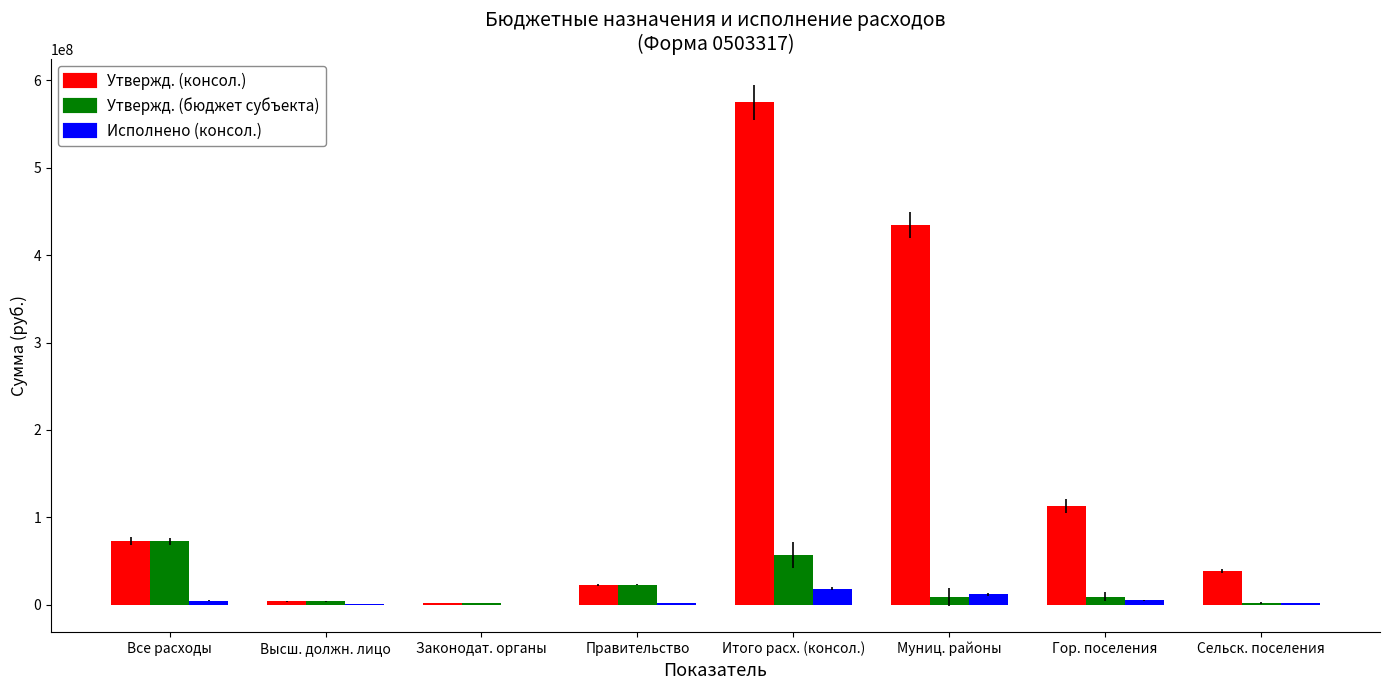

At which label does Утвержд. (бюджет субъекта) first exceed 9313408?

Все расходы